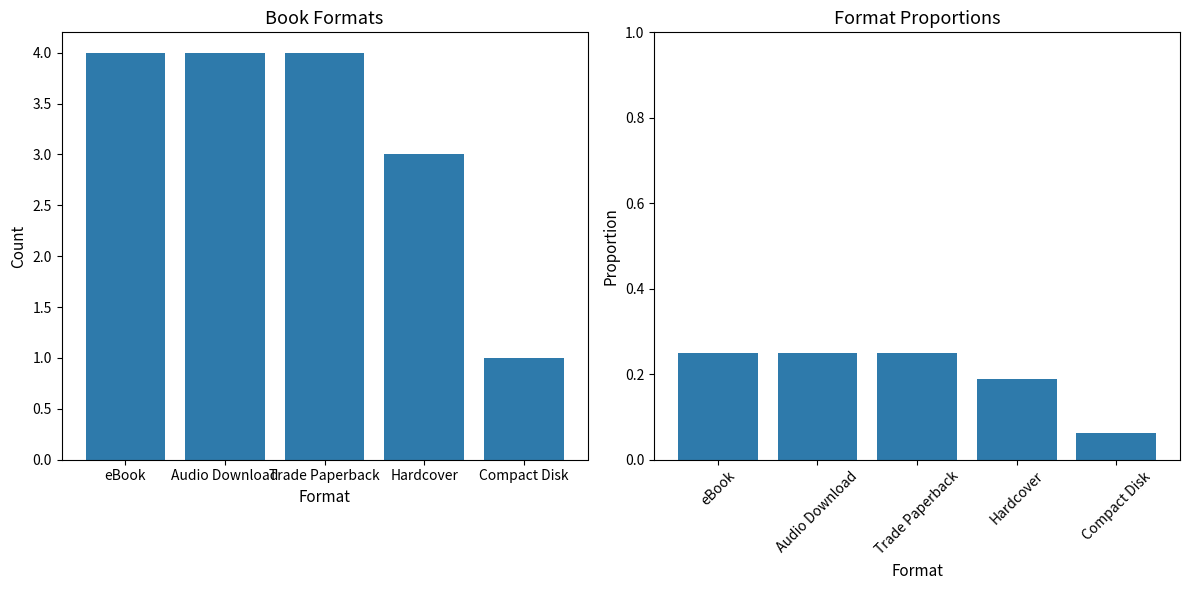

How many values in the Count series are below 4?

2